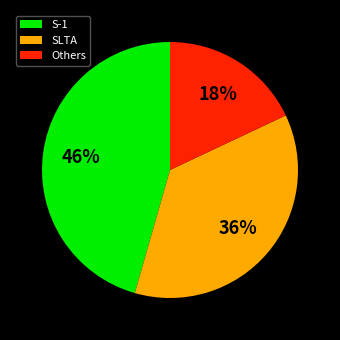

To the nearest percent, what is the difference between the largest and smallest slice percentages?

28%